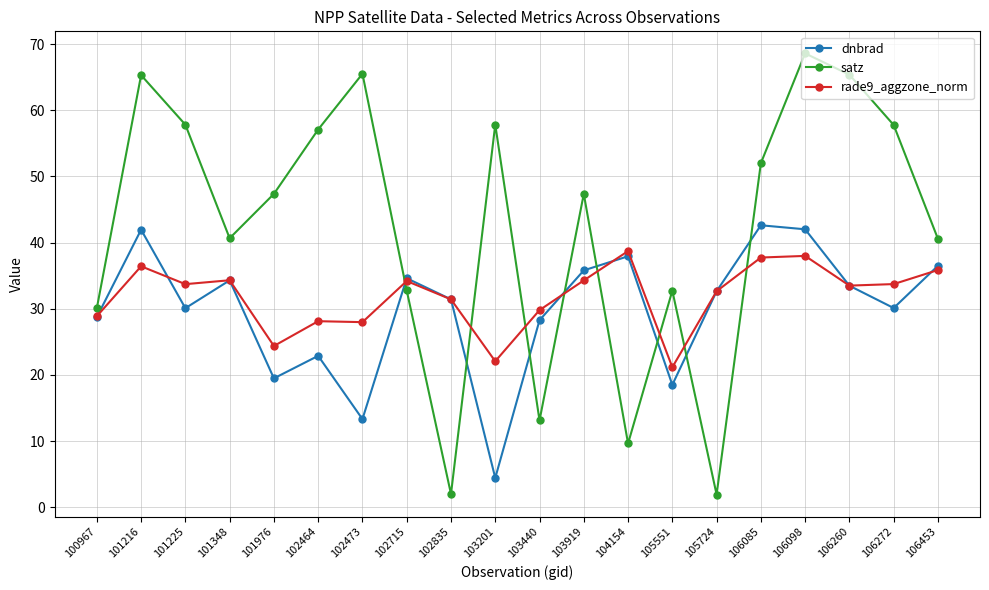

At which category is the sum across all series the highest?

106098